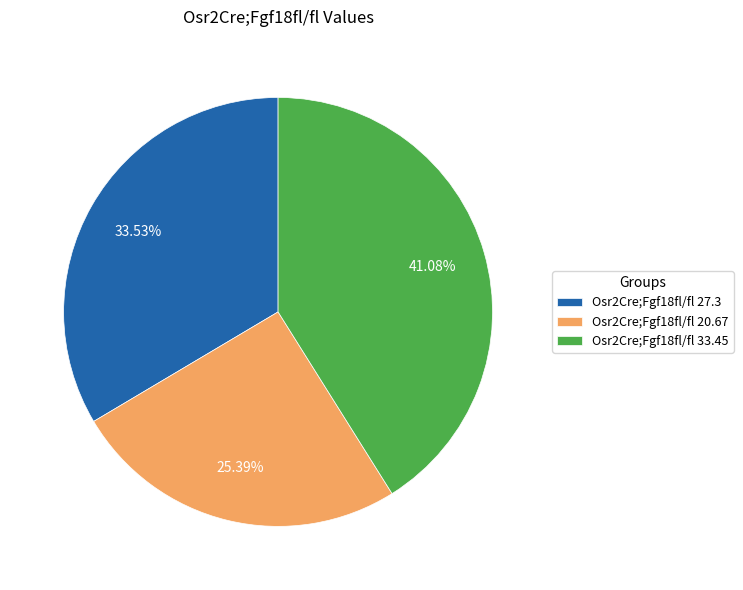

Count the number of slices in the pie.

3